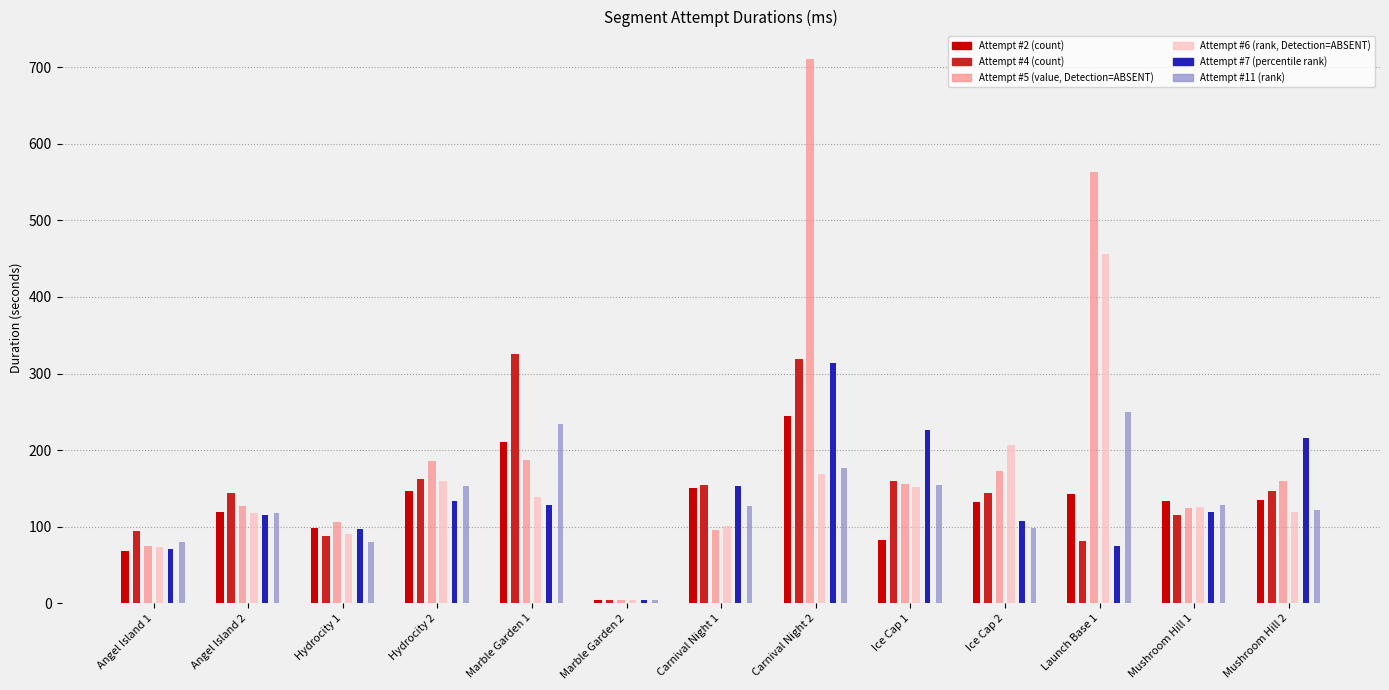

What value does the Attempt #2 series have at Launch Base 1?

142.3